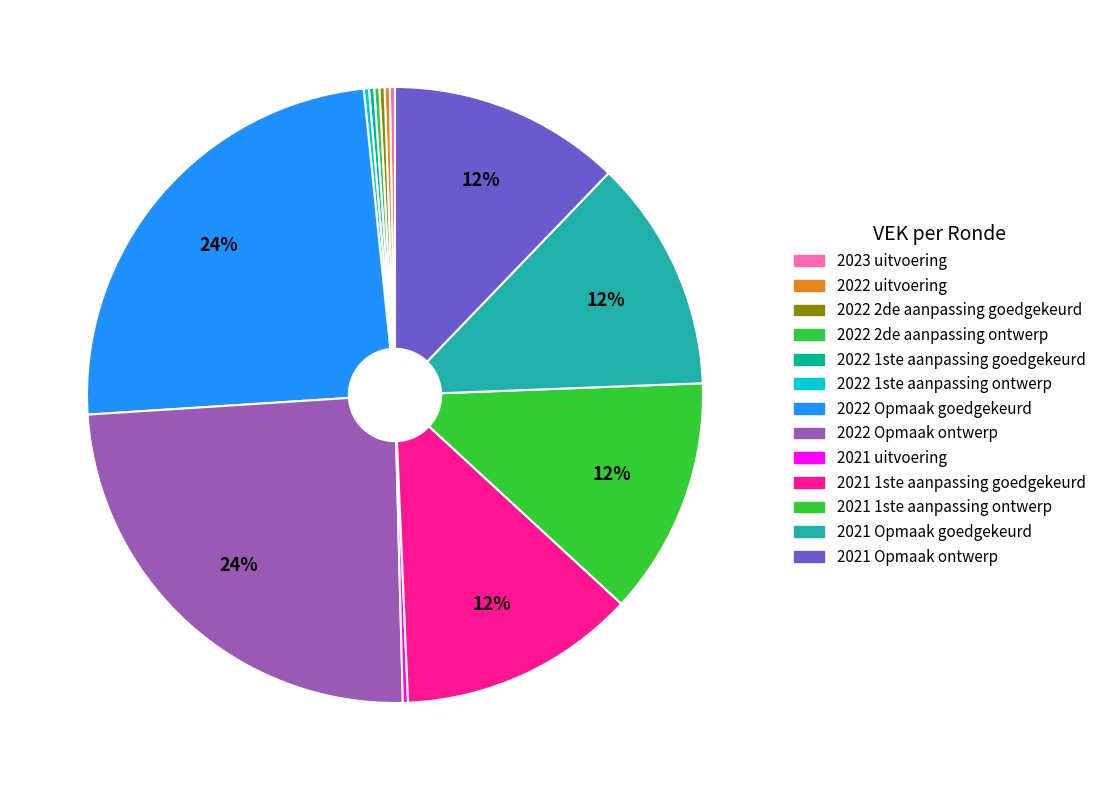

What is the change in value from 2021 1ste aanpassing goedgekeurd to 2021 Opmaak ontwerp?

-111